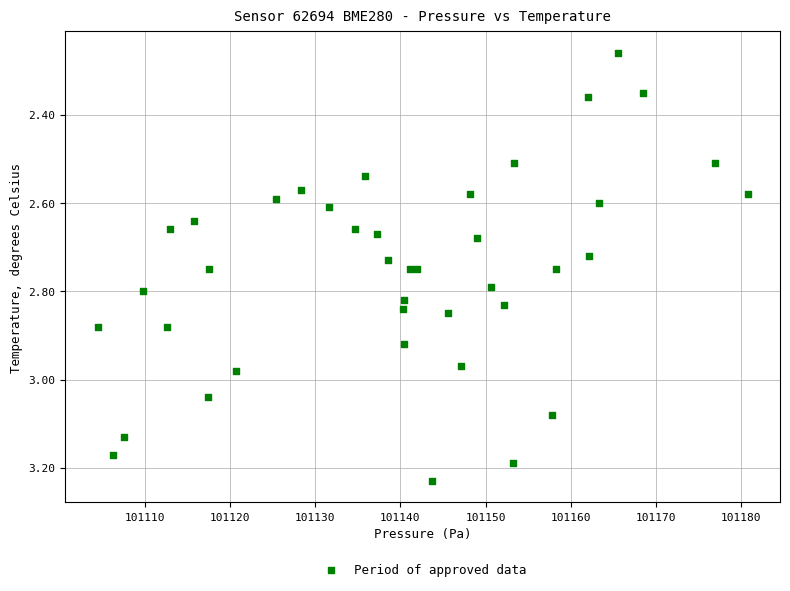

What is the range of Y values (max minus min)?

1.0